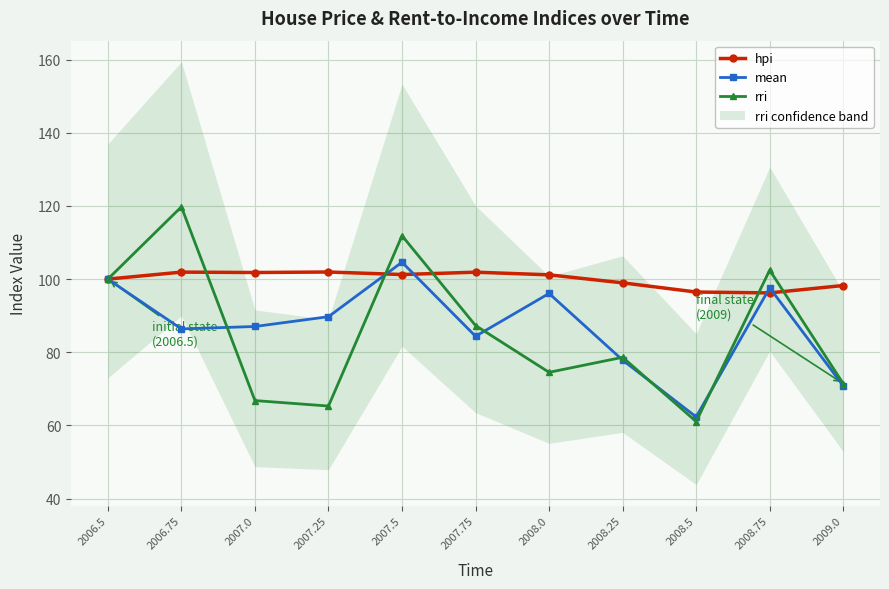

Does the chart have visible grid lines?

Yes